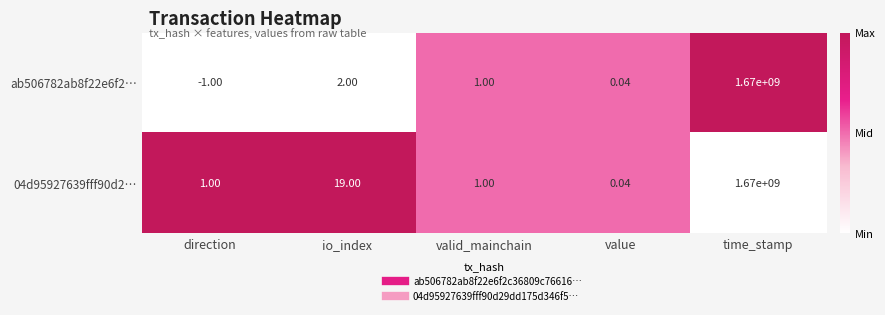

List the series in order of their overall mean, lowest first.

ab506782ab8f22e6f2…, 04d95927639fff90d2…